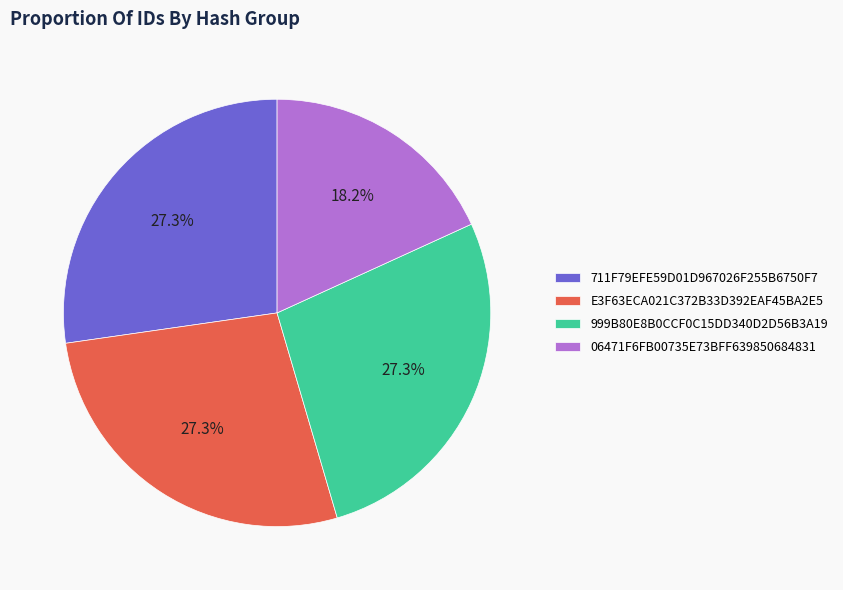

What is the ratio of the value at 711F79EFE59D01D967026F255B6750F7 to the value at 999B80E8B0CCF0C15DD340D2D56B3A19?

1.0